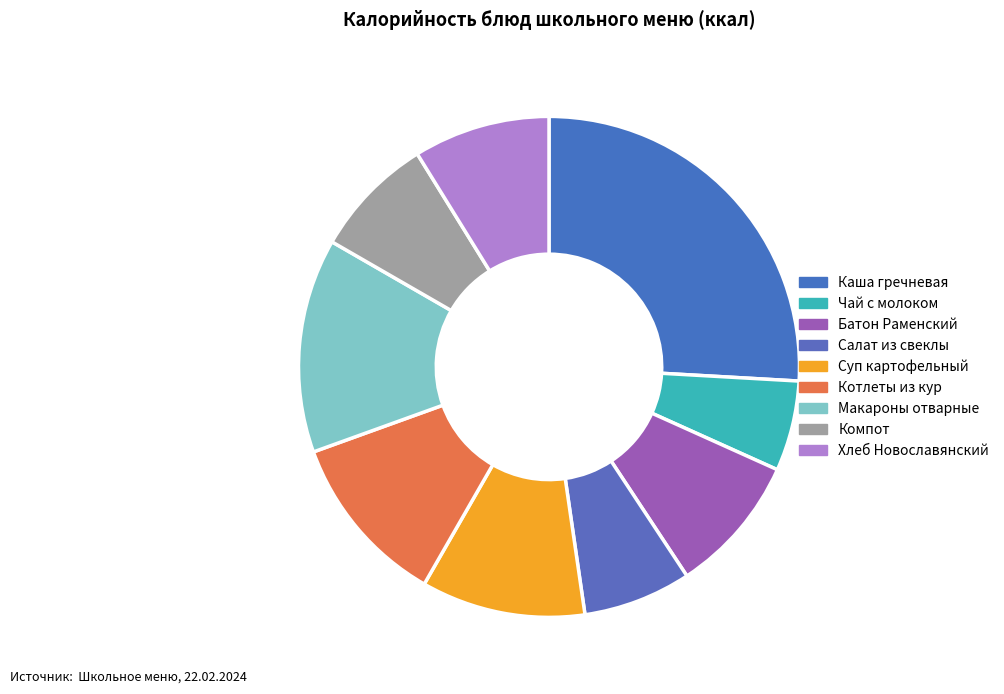

Count the number of slices in the pie.

9